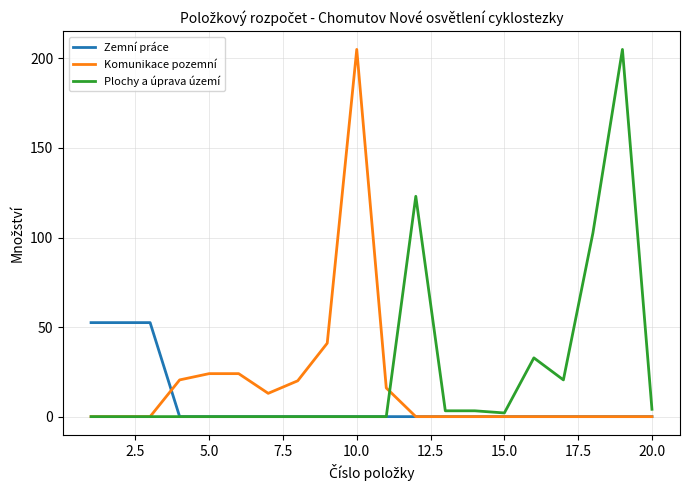

What is the greatest value displayed?

205.0